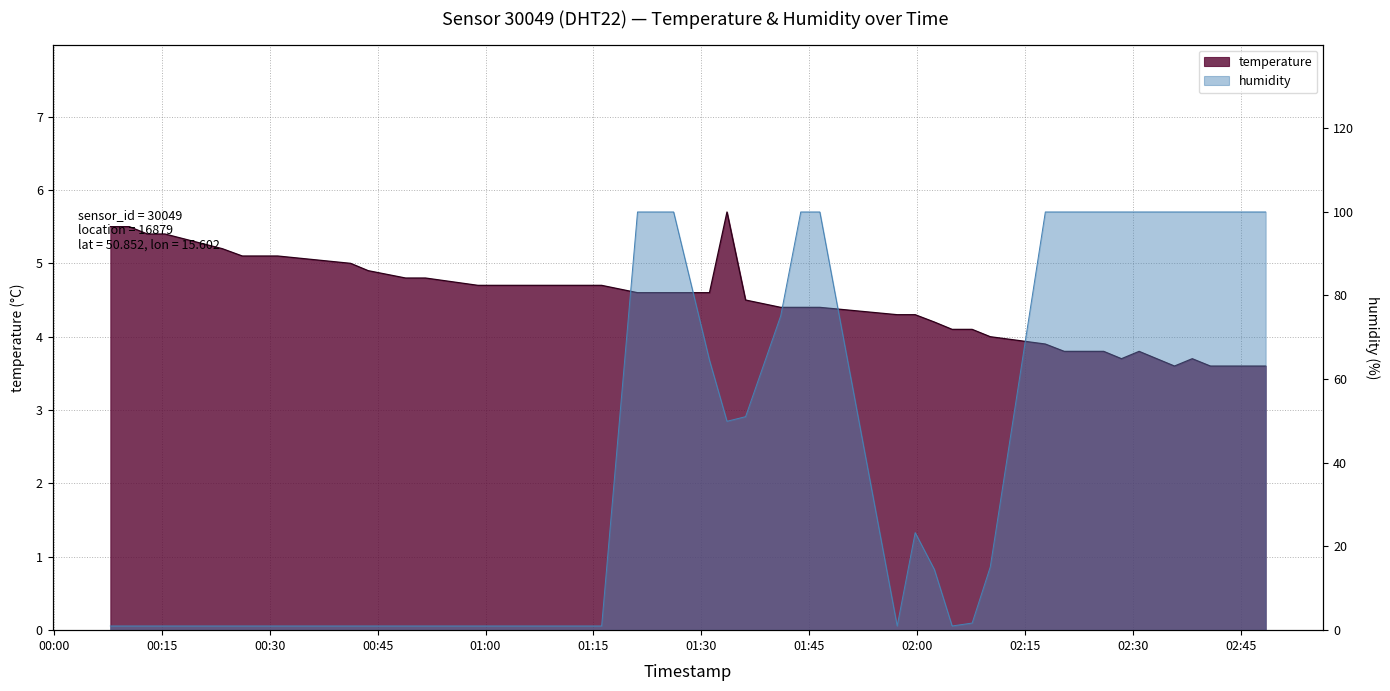

Is the value of temperature at 2022-11-11T02:35:44 greater than the value of humidity at 2022-11-11T01:11:13?

Yes